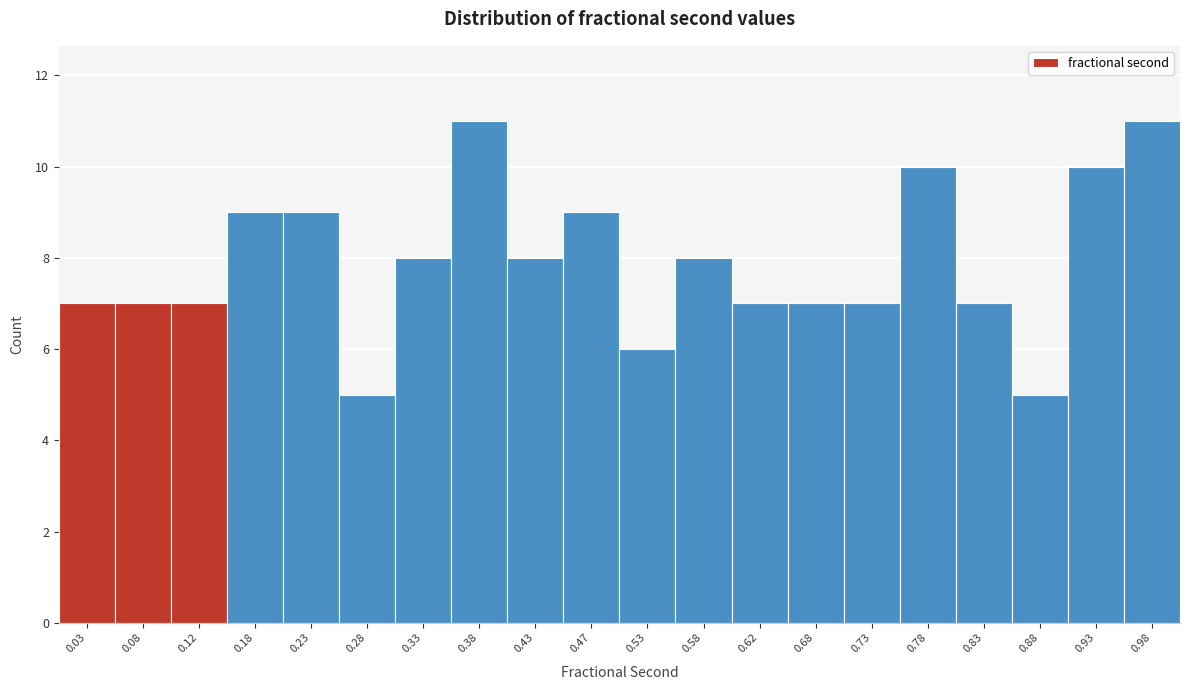

What is the height of the bar covering 0.15 to 0.20 on the x-axis? The values are not printed on the chart, so give them approximately, as read against the axis.

9